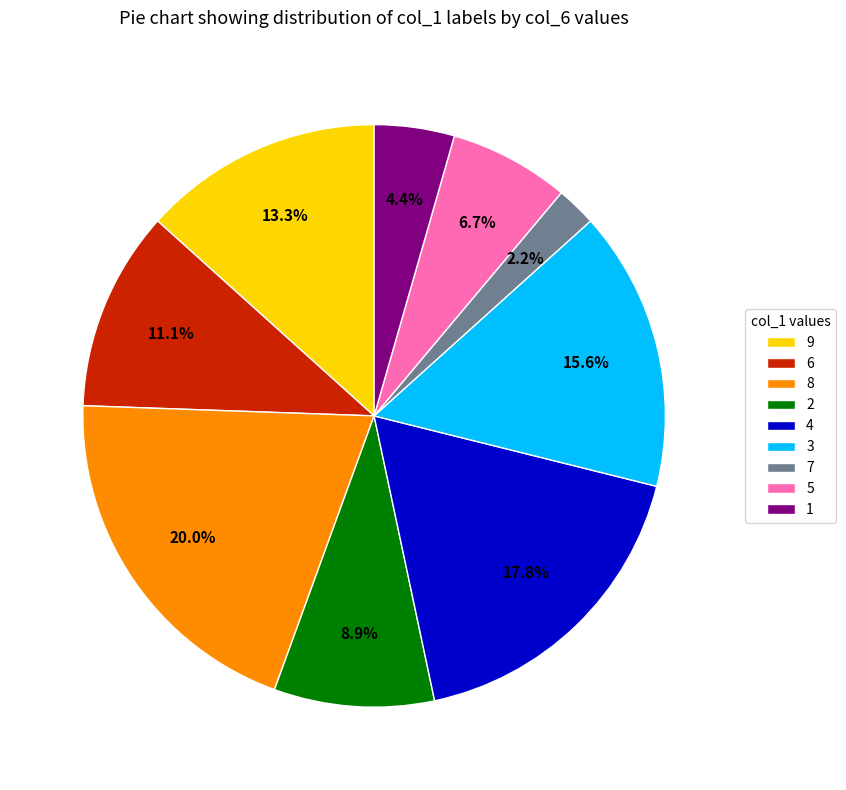

Between 3 and 9, which is larger?

3